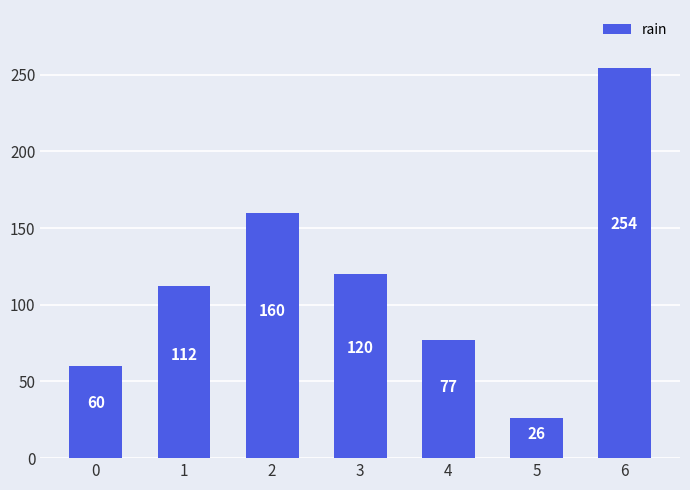

What is the change in value from 0 to 5?

-34